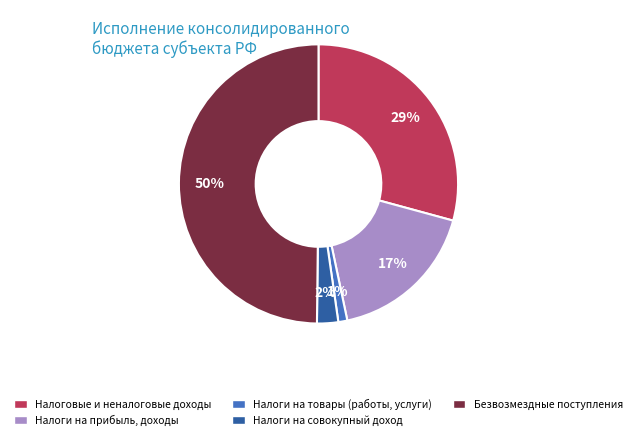

To the nearest percent, what is the difference between the largest and smallest slice percentages?

49%